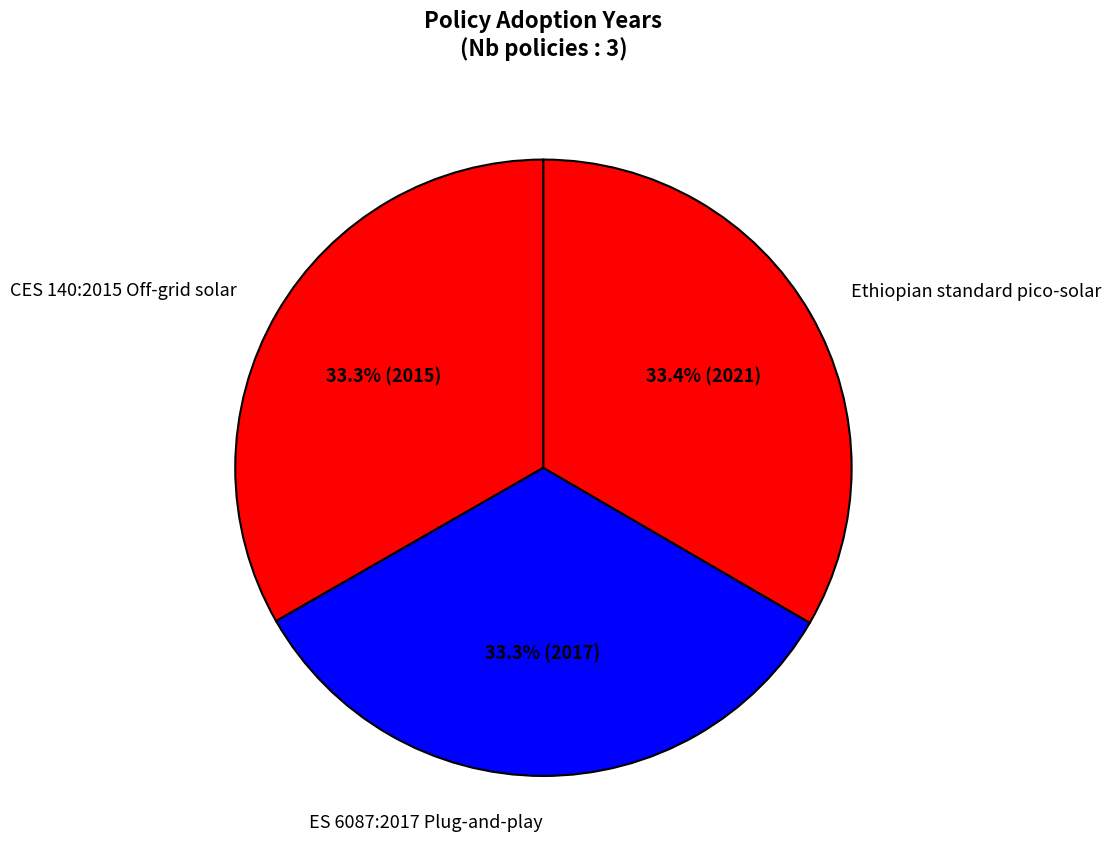

The Ethiopian standard pico-solar slice represents 33% of the pie. True or false?

True